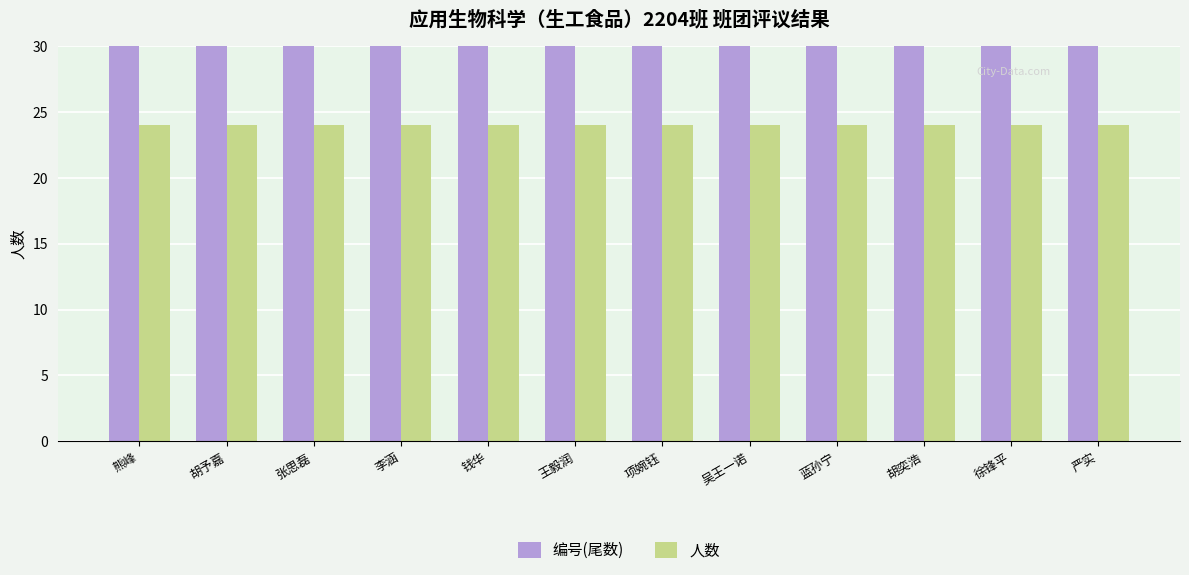

At which label does 编号(尾数) reach its minimum?

熊峰